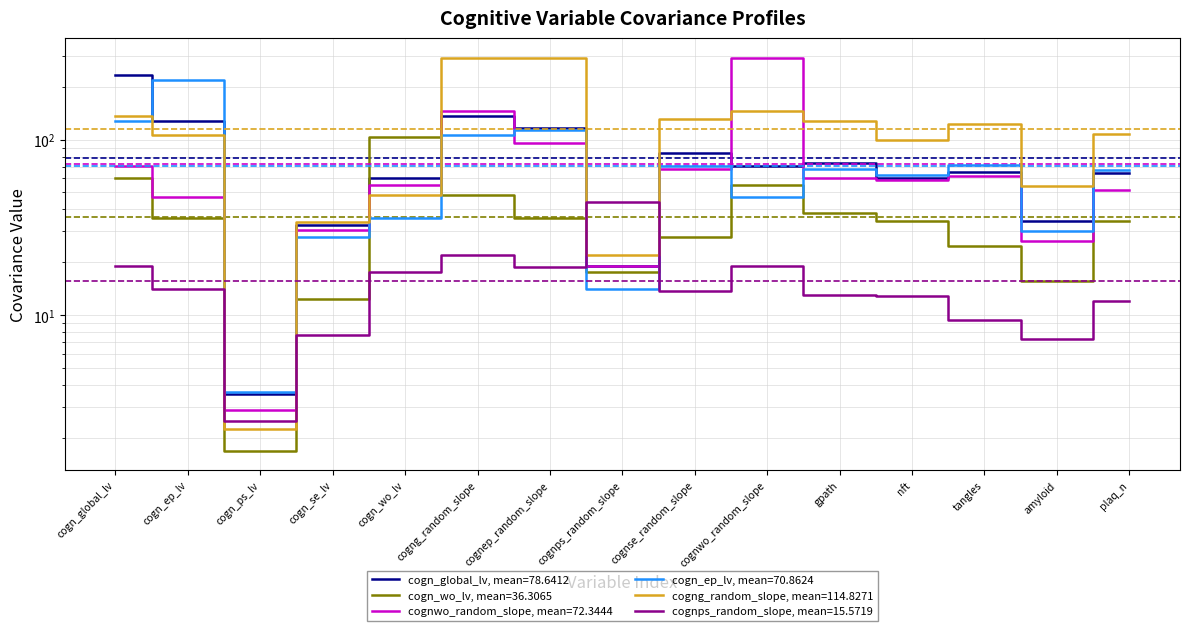

What is the average value of the cogn_global_lv series?

78.6